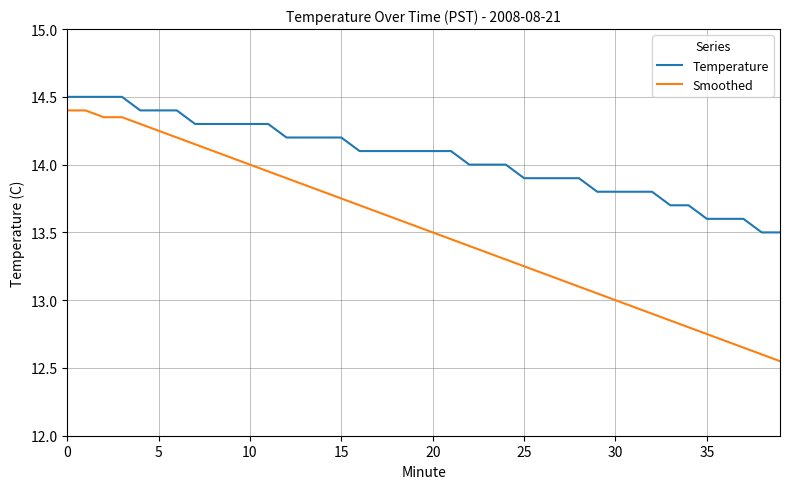

Which series has the largest range (max minus min)?

Smoothed